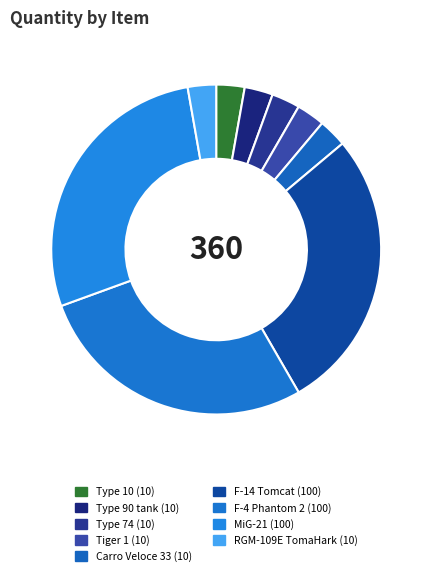

To the nearest percent, what is the combined percentage of Type 74 and Tiger 1?

6%